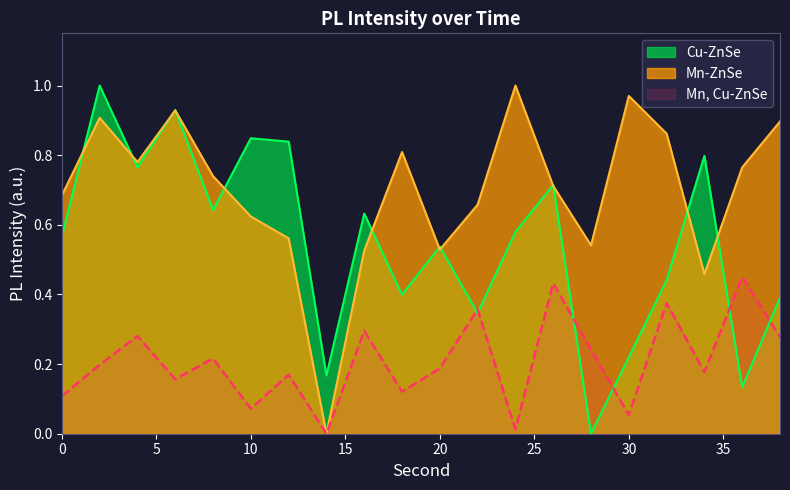

What is the average value of the Cu-ZnSe series?

0.5